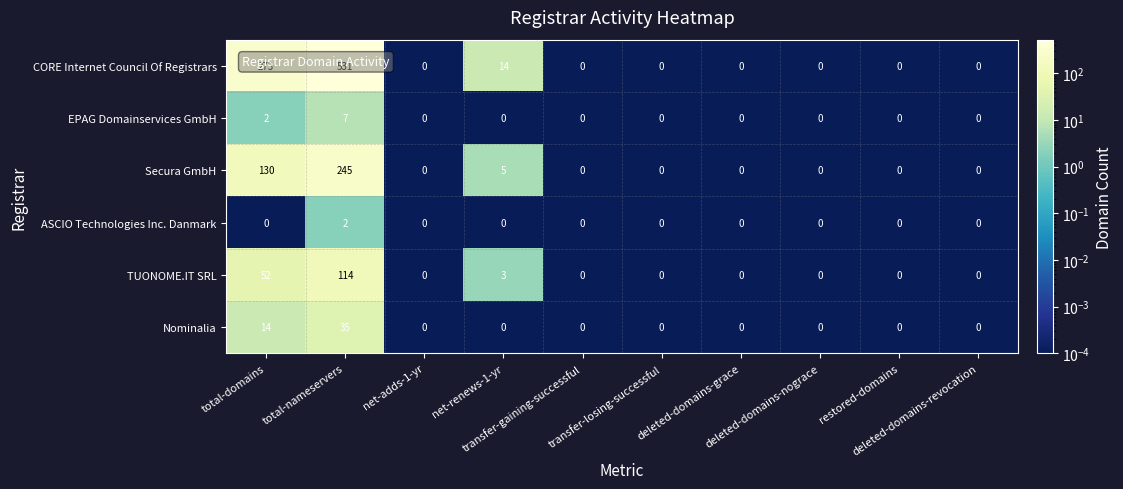

List the series in order of their peak value, lowest first.

ASCIO Technologies Inc. Danmark, EPAG Domainservices GmbH, Nominalia, TUONOME.IT SRL, Secura GmbH, CORE Internet Council Of Registrars